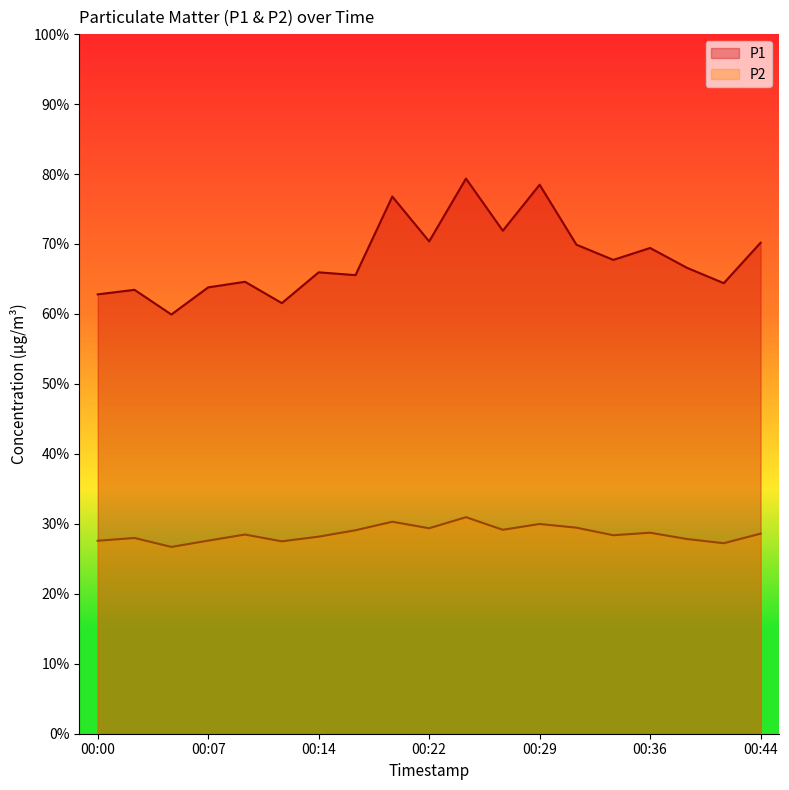

In P1, how many points are lower than both neighbors (excluding endpoints)?

7